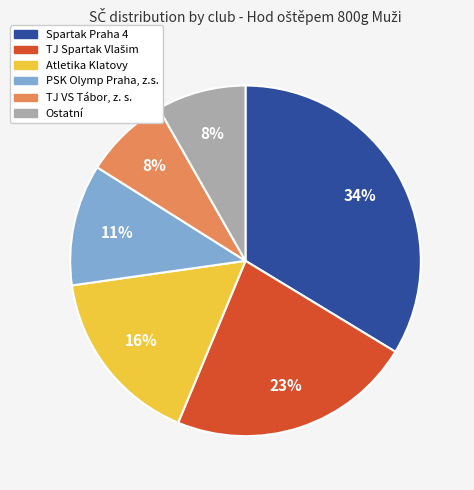

To the nearest percent, what is the average slice percentage?

17%